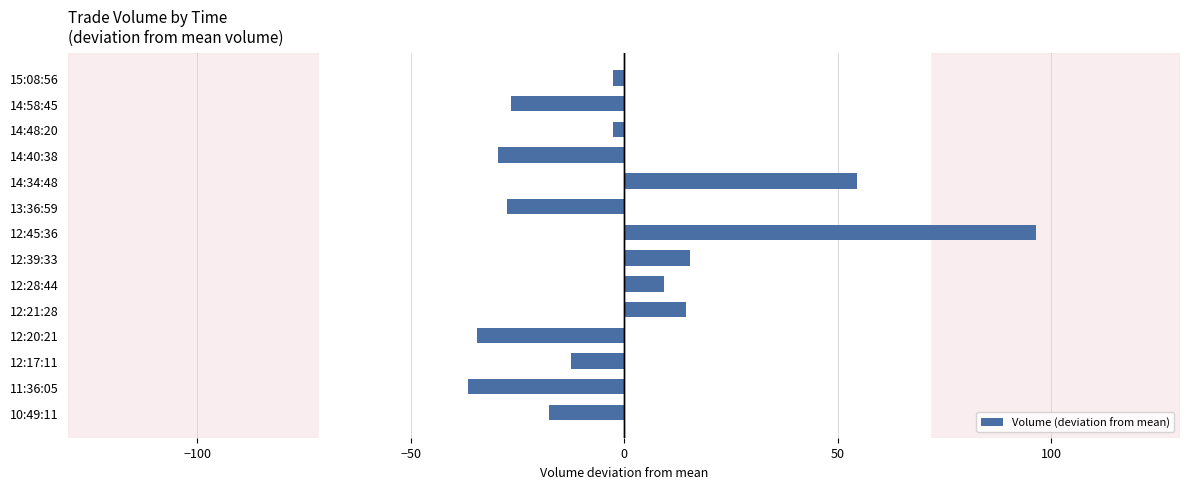

The chart shows a value of -34.6 at 12:20:21. True or false?

True